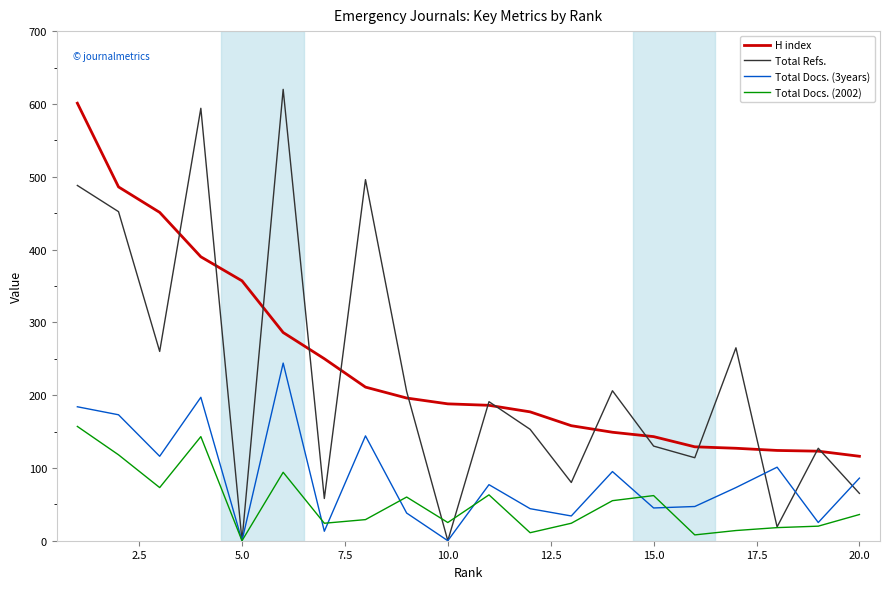

Which series has the widest spread of values?

Total Refs.